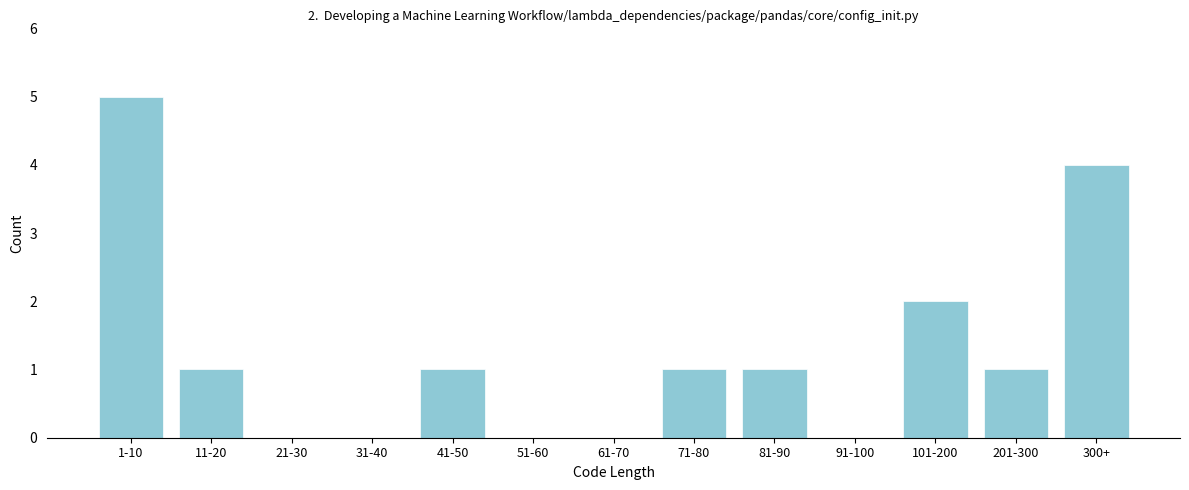

Reading left to right, extract all data points from this chart.

1-10=5	11-20=1	21-30=0	31-40=0	41-50=1	51-60=0	61-70=0	71-80=1	81-90=1	91-100=0	101-200=2	201-300=1	300+=4